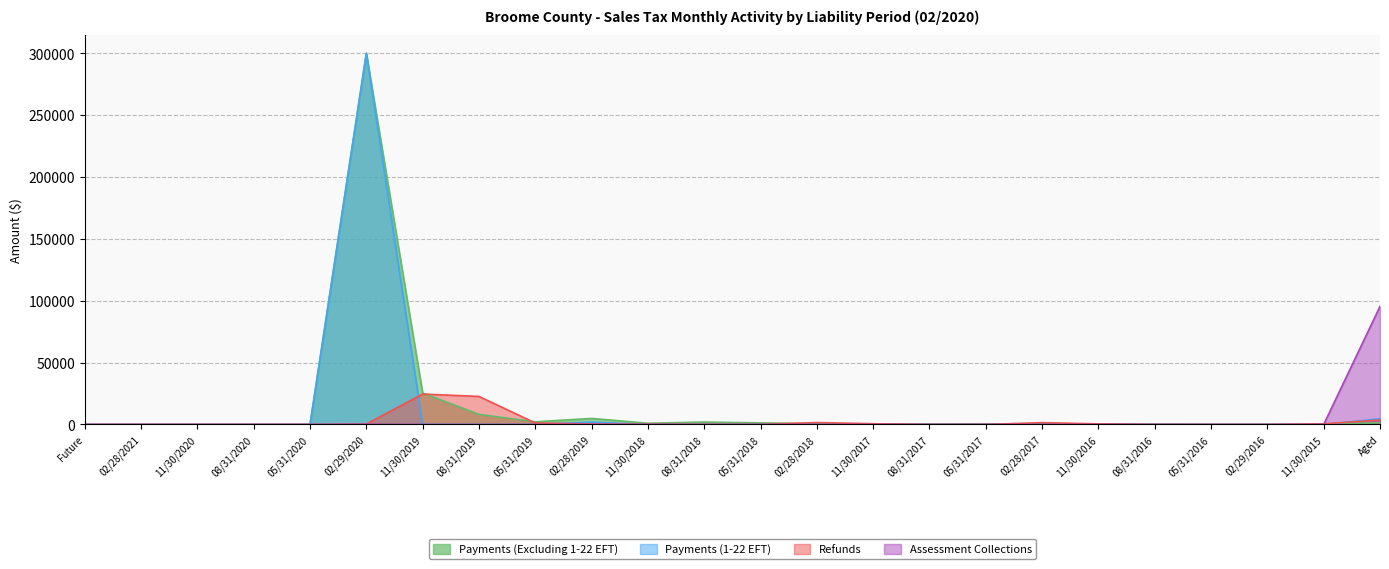

The value of Refunds at 08/31/2020 is 12035.5. True or false?

False